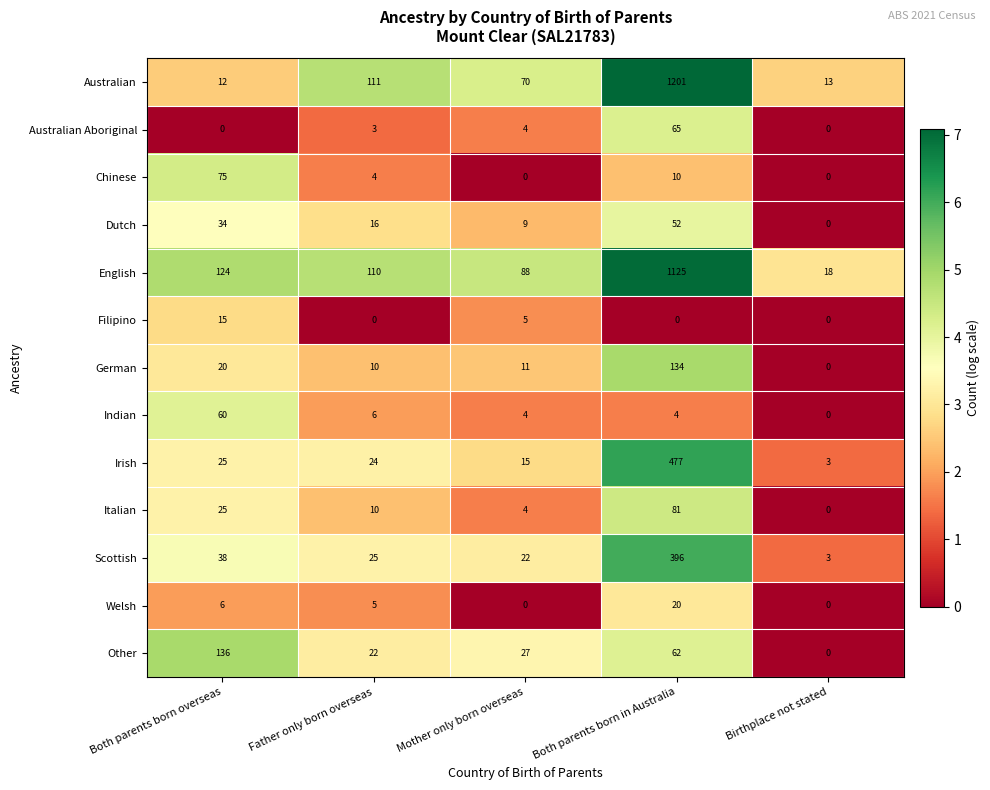

Rank the series by their maximum value, from lowest to highest.

Filipino, Welsh, Dutch, Indian, Australian Aboriginal, Chinese, Italian, German, Other, Scottish, Irish, English, Australian